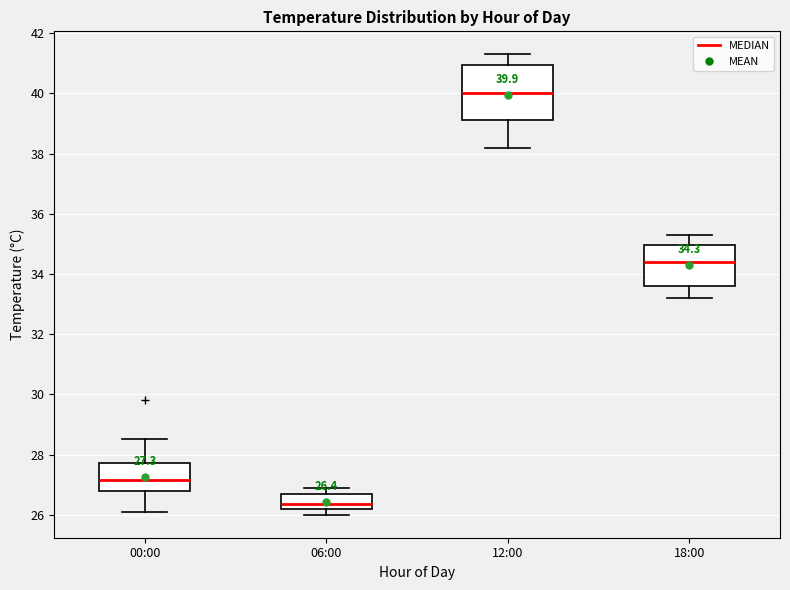

Which box has the lowest median line?

06:00